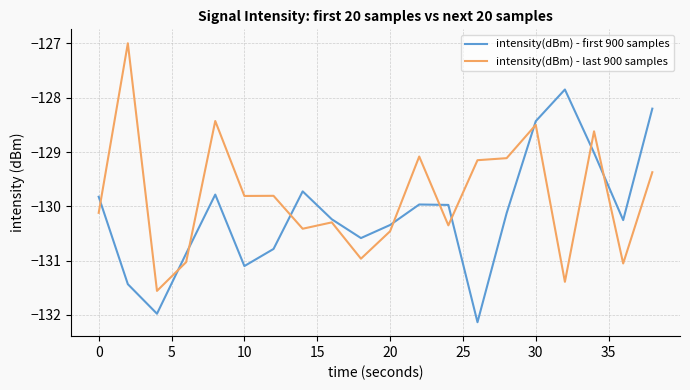

What is the greatest value displayed?

-127.0